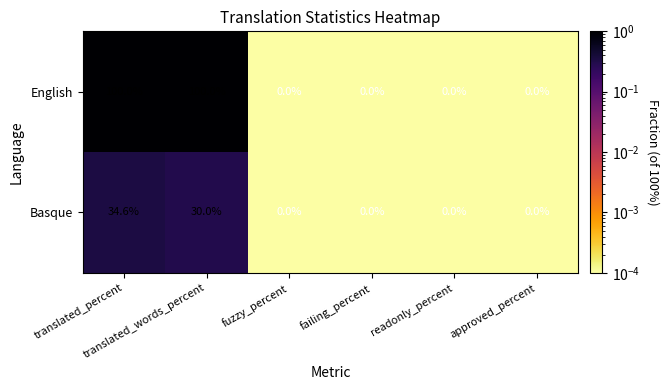

Which series has the largest total across all categories?

English